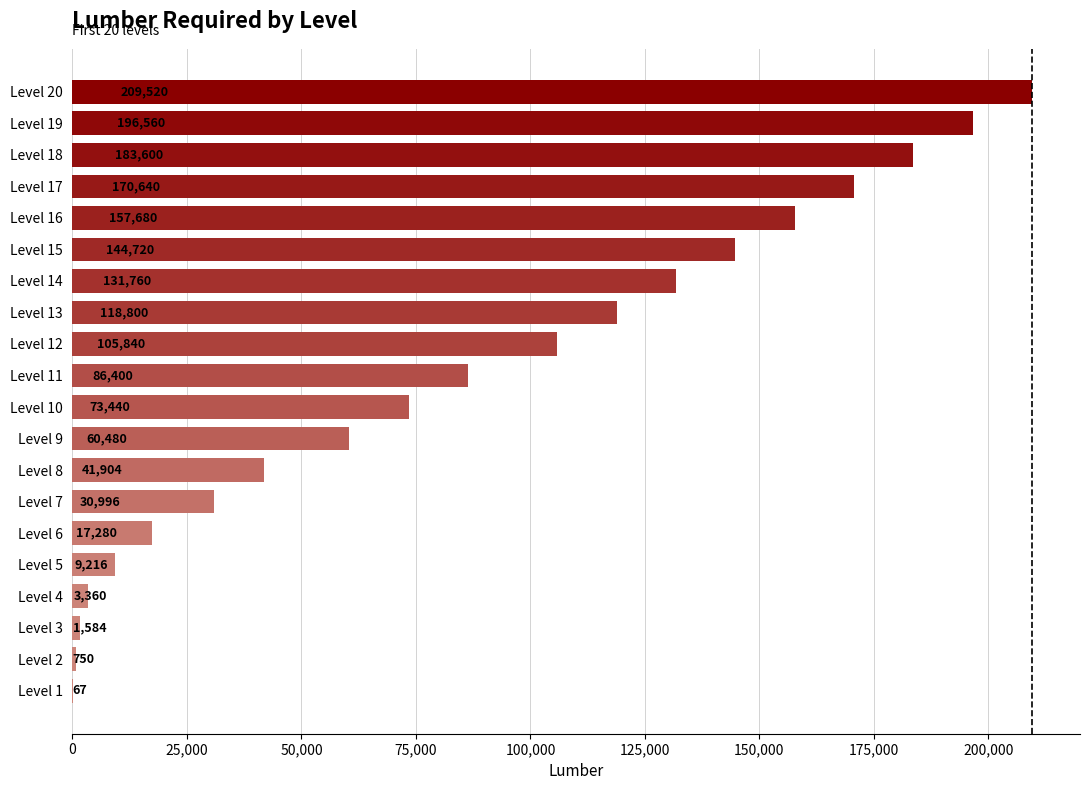

What is the sum of the values at Level 1 and Level 5?

9283